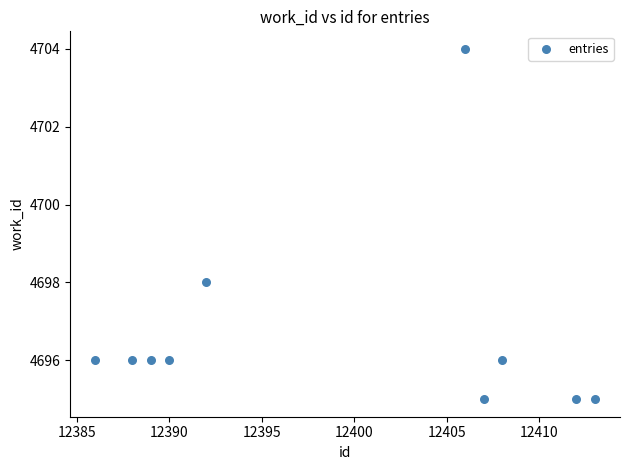

What is the range of Y values (max minus min)?

9